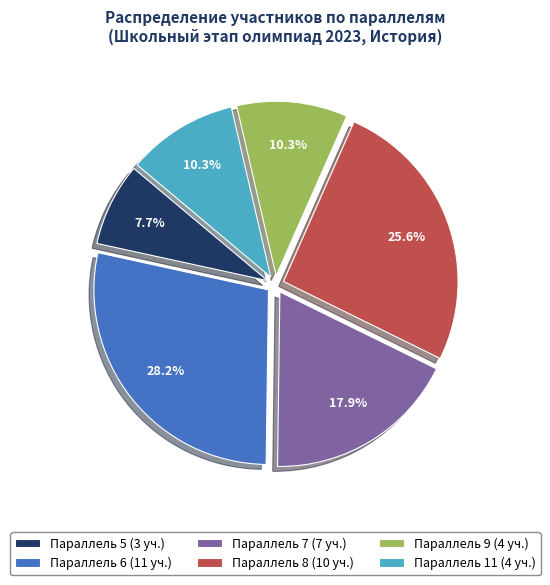

Which has a higher value, Параллель 8 (10 уч.) or Параллель 11 (4 уч.)?

Параллель 8 (10 уч.)